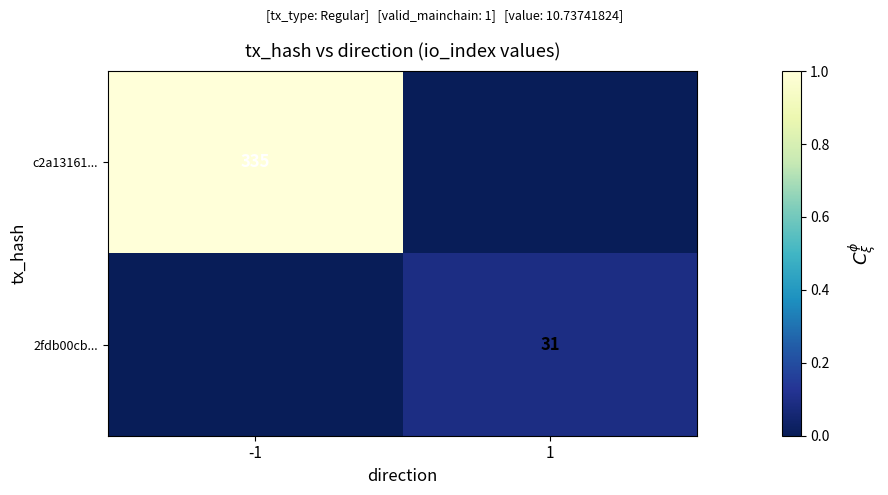

Is it true that 2fdb00cb... equals 31 at 1?

True